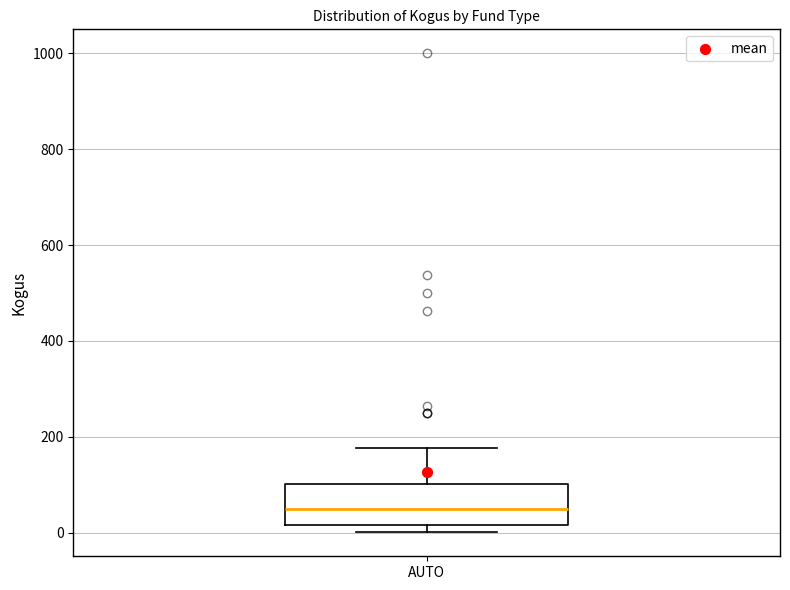

Read this box plot against the y-axis: the position of the median line, the range covered by the box, and the ends of both whiskers. The values are not printed on the chart, so give them approximately, as read against the axis.

median 40, box 20 to 100, whiskers 0 to 180